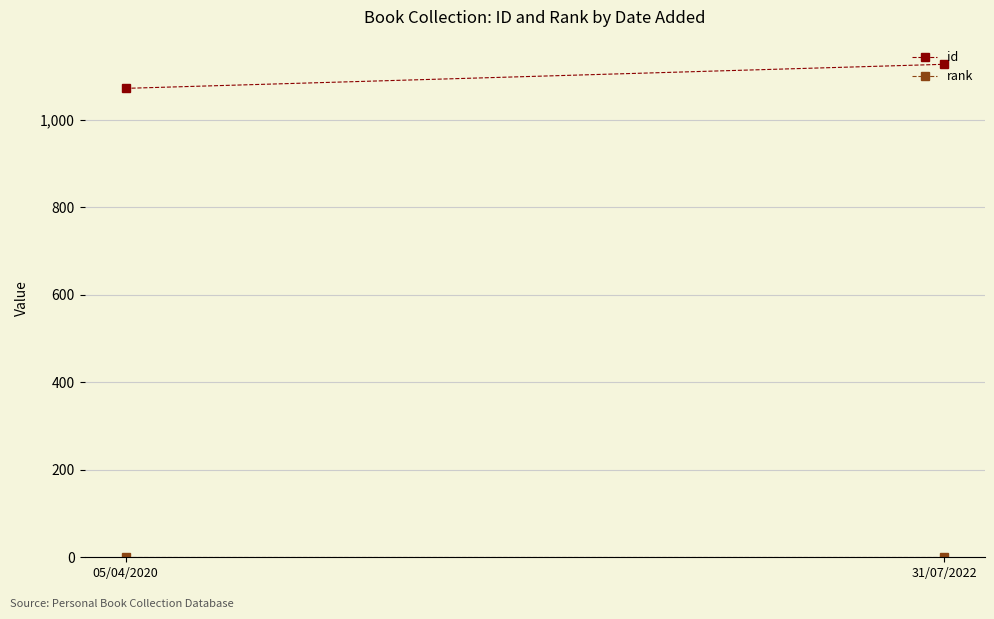

What value does the id series have at 31/07/2022, to the nearest 5?

1125